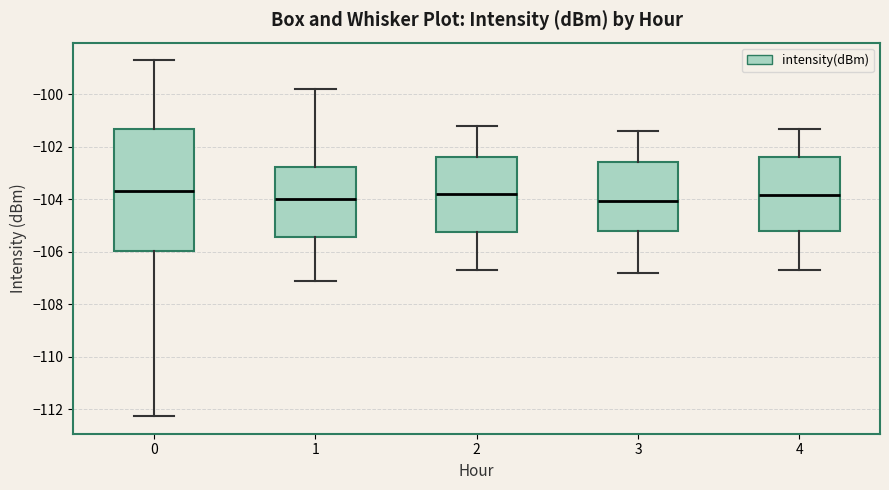

Reading left to right, read every box against the y-axis: the position of its median line, the range the box covers, and the ends of its whiskers. The values are not printed on the chart, so give them approximately, as read against the axis.

0: median -103.6, box -106.0 to -101.4, whiskers -112.2 to -98.6
1: median -104.0, box -105.4 to -102.8, whiskers -107.0 to -99.8
2: median -103.8, box -105.2 to -102.4, whiskers -106.6 to -101.2
3: median -104.0, box -105.2 to -102.6, whiskers -106.8 to -101.4
4: median -103.8, box -105.2 to -102.4, whiskers -106.6 to -101.2